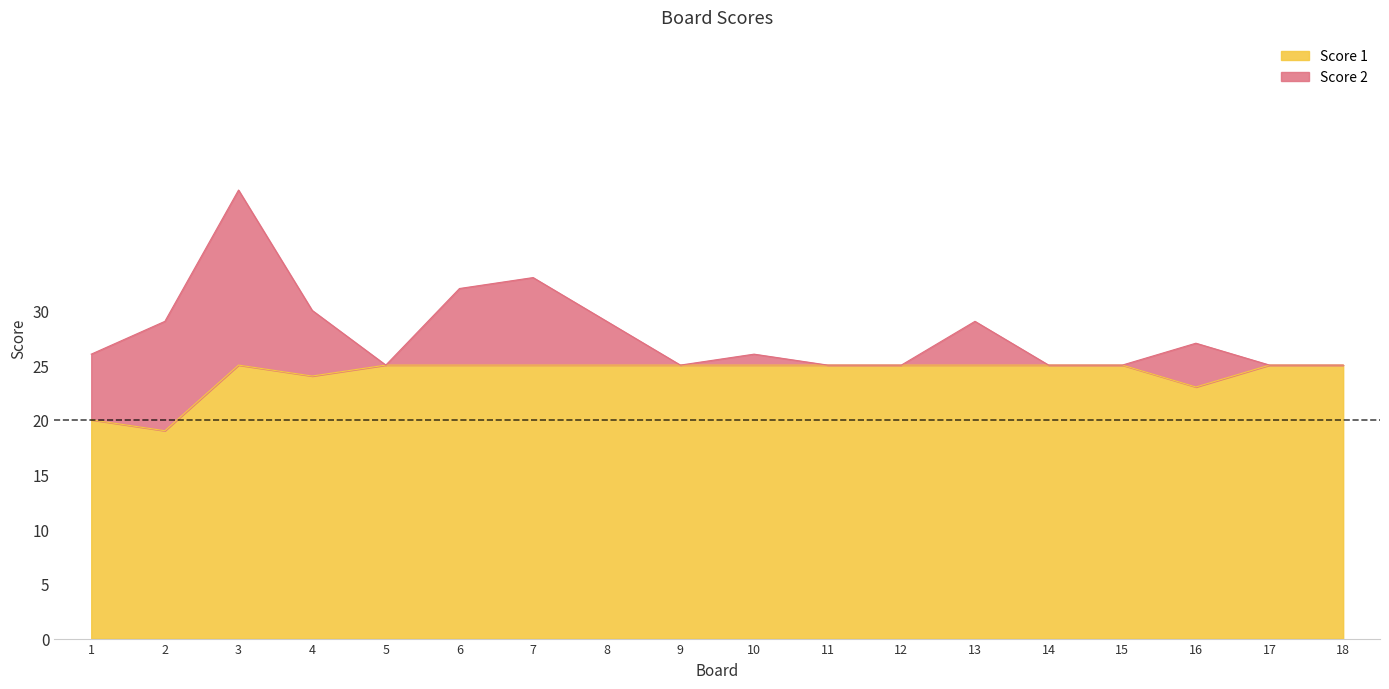

Rank the categories by value from highest to lowest.

3, 5, 6, 7, 8, 9, 10, 11, 12, 13, 14, 15, 17, 18, 4, 16, 1, 2